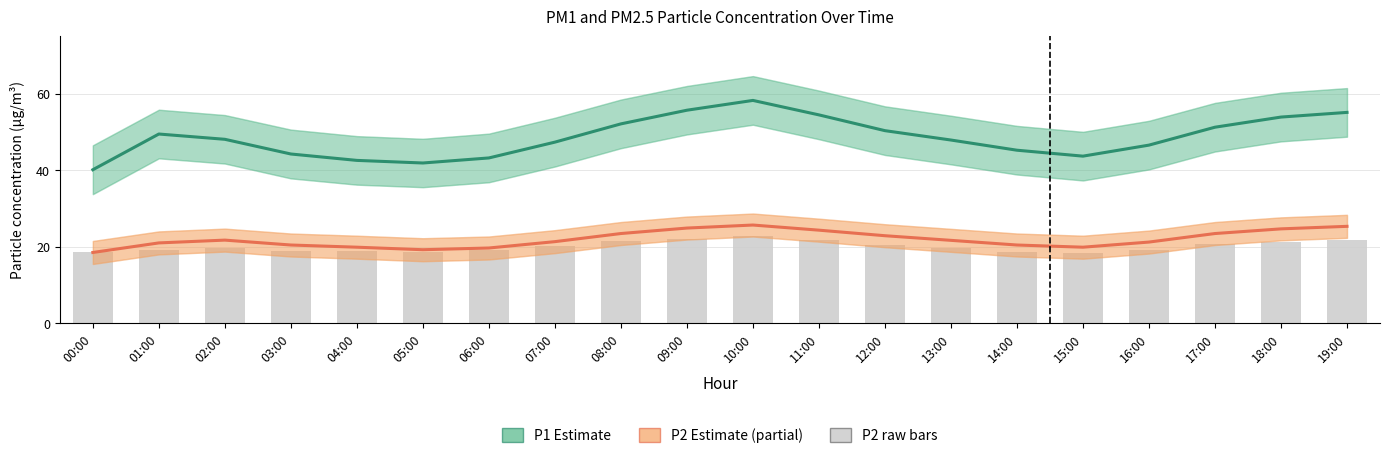

What is the label of the 12th bar from the left?

11:00